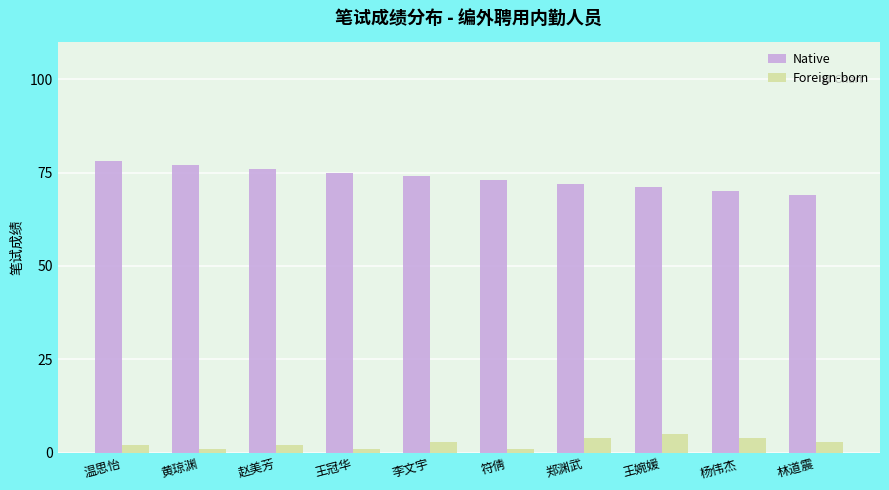

Is it true that Native equals 32 at 黄琼渊?

False